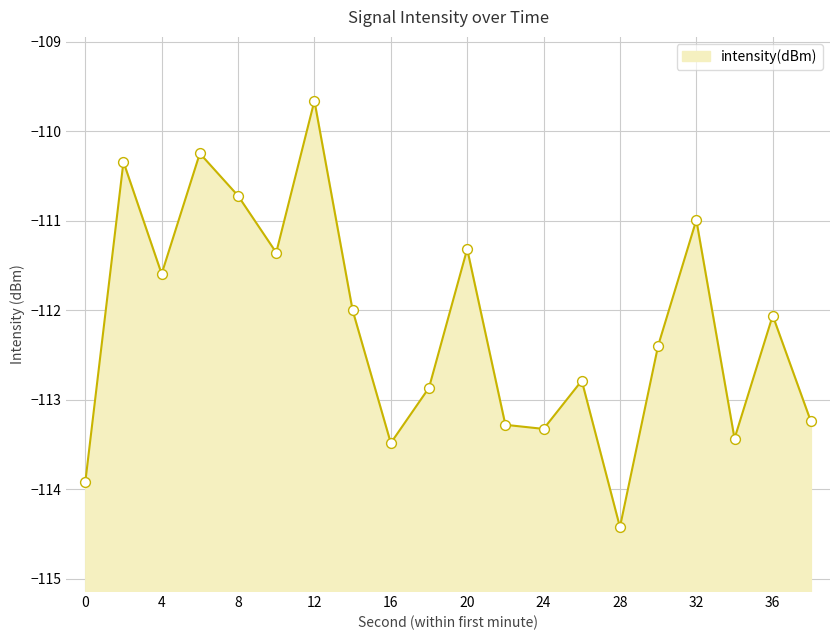

Between 38 and 22, which is larger?

38